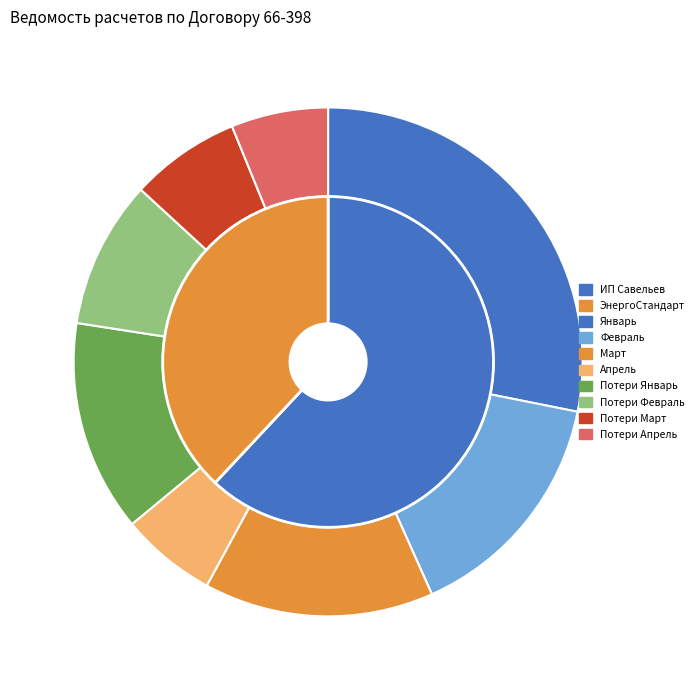

Between Март and Потери Апрель, which is larger?

Март